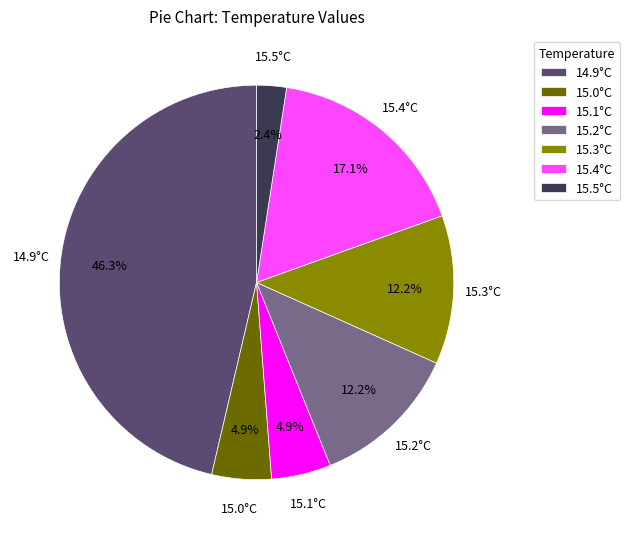

Which category has the smallest portion of the pie?

15.5°C